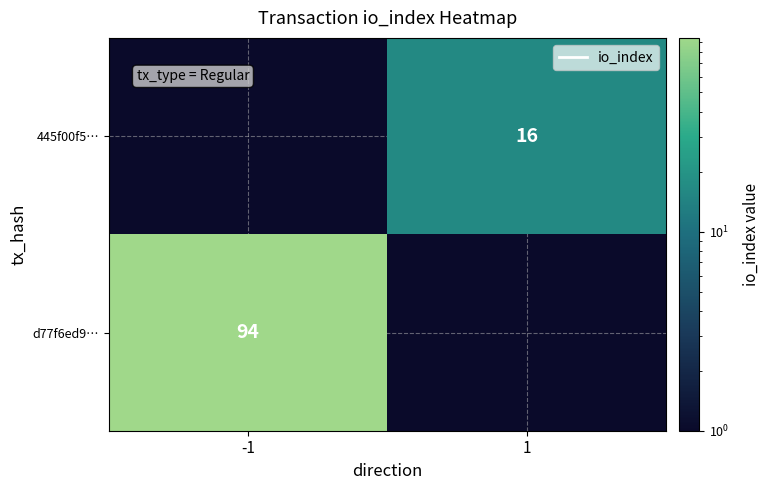

At which category does the chart reach its peak across all series?

-1